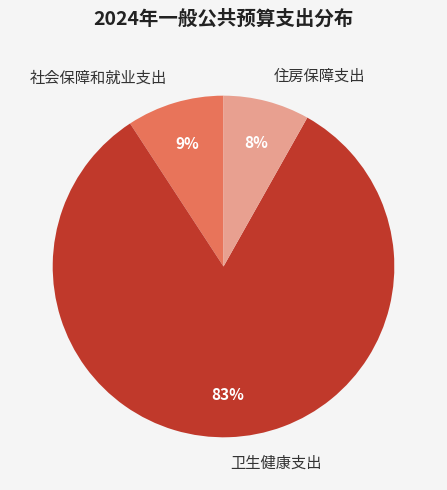

What percentage is the 社会保障和就业支出 slice, to the nearest percent?

9%